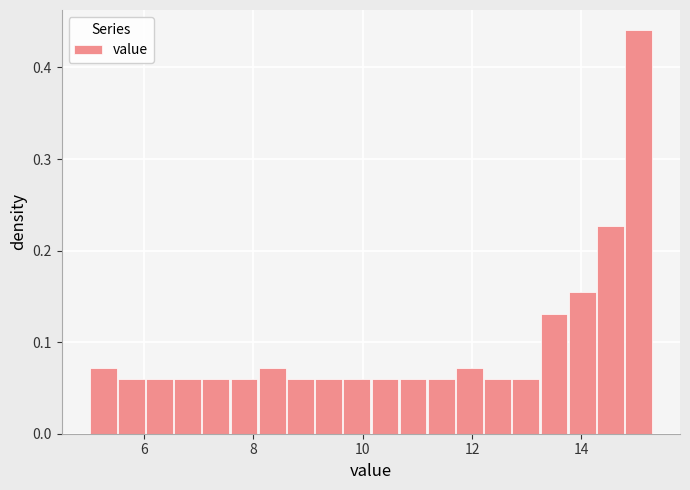

Read against the x-axis, roughly where is the centre of the tallest bar?

15.0